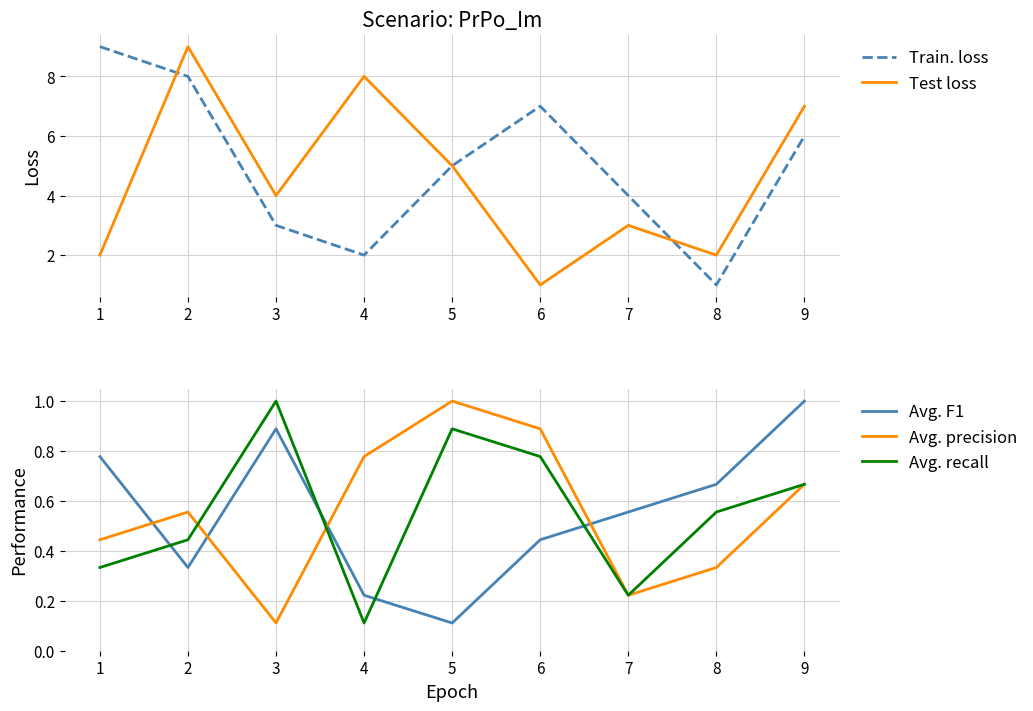

What is the sum of all col_5 values?

5.0